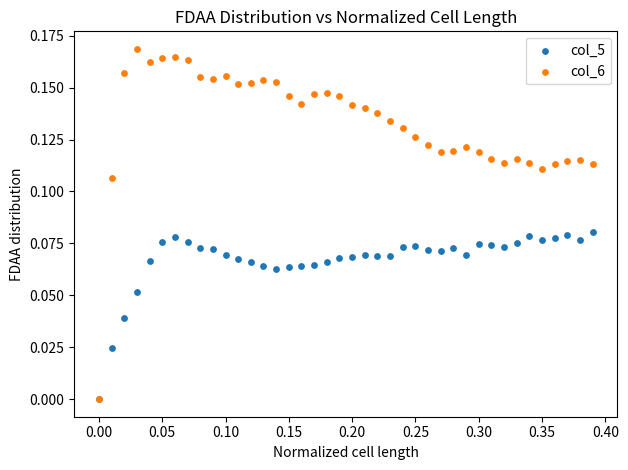

Which series contains the highest Y value?

col_6